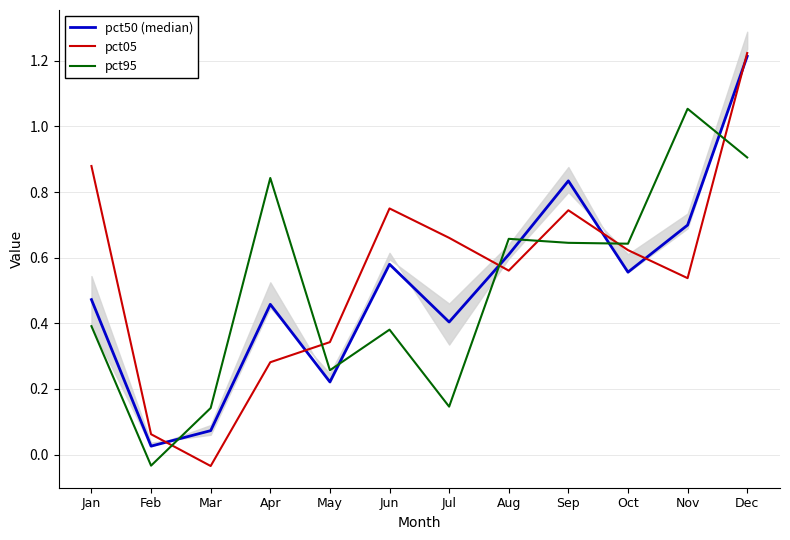

What is the difference between the second highest and minimum values in the pct05 series?

0.9